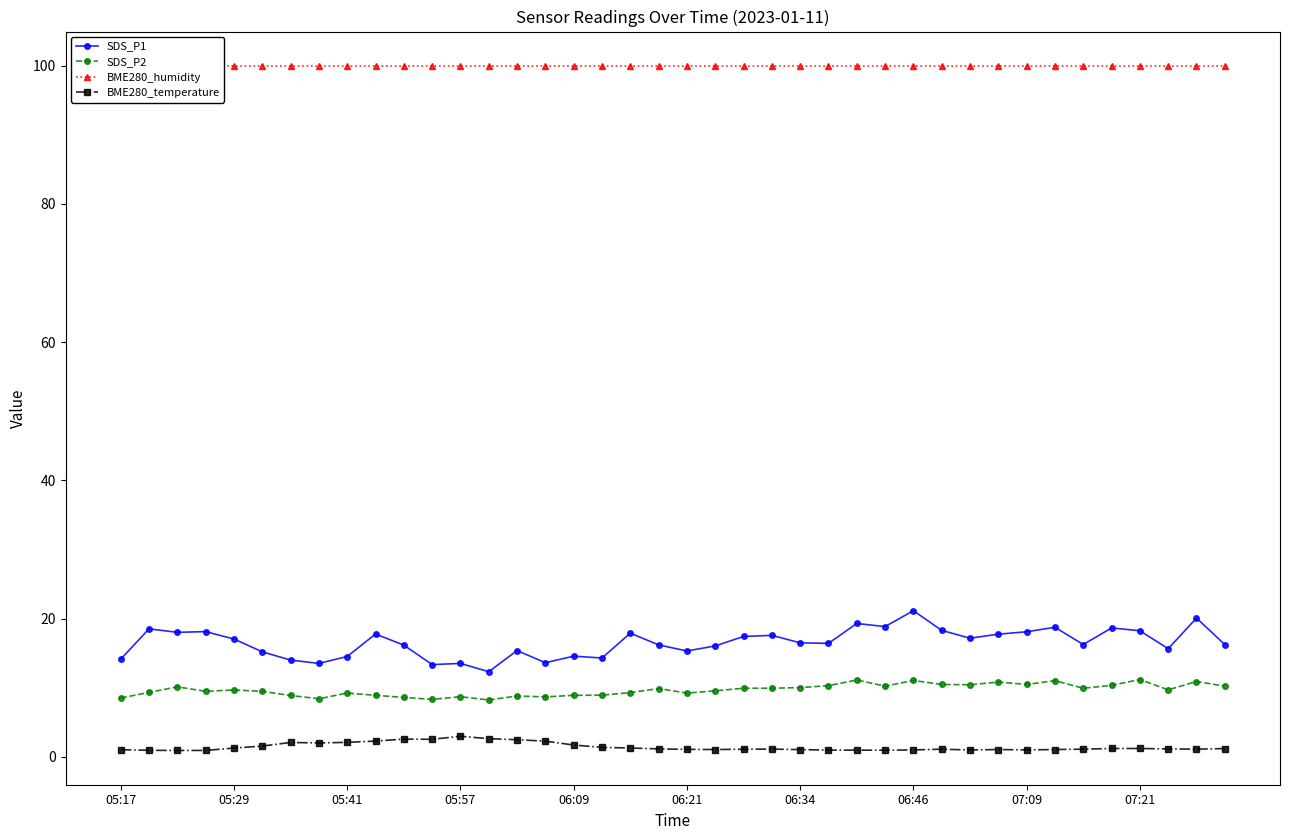

What are all the series names shown in the legend?

SDS_P1, SDS_P2, BME280_humidity, BME280_temperature